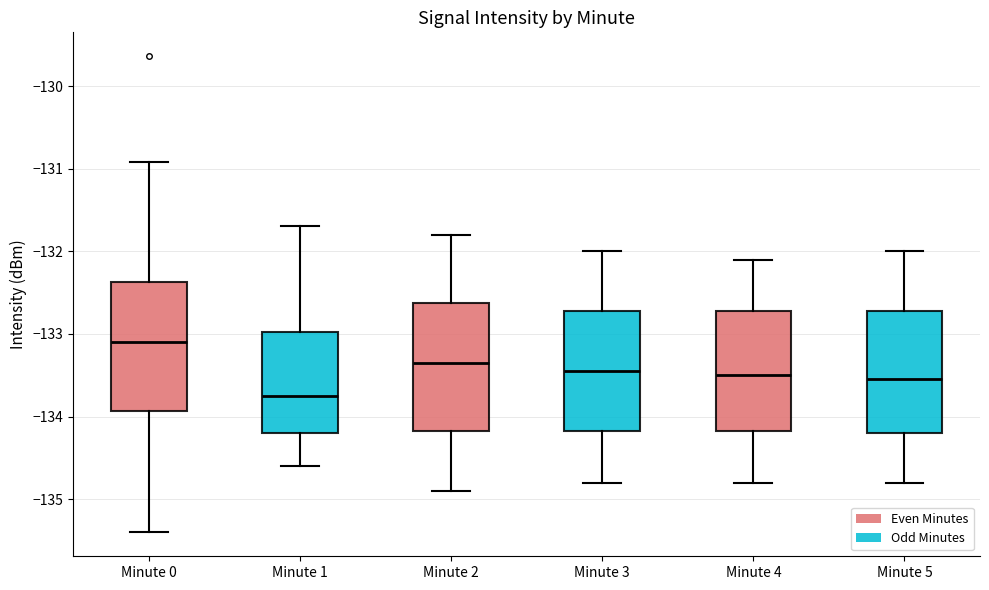

Where does the upper whisker of the box for Minute 1 end on the y-axis? The values are not printed on the chart, so give them approximately, as read against the axis.

-131.7